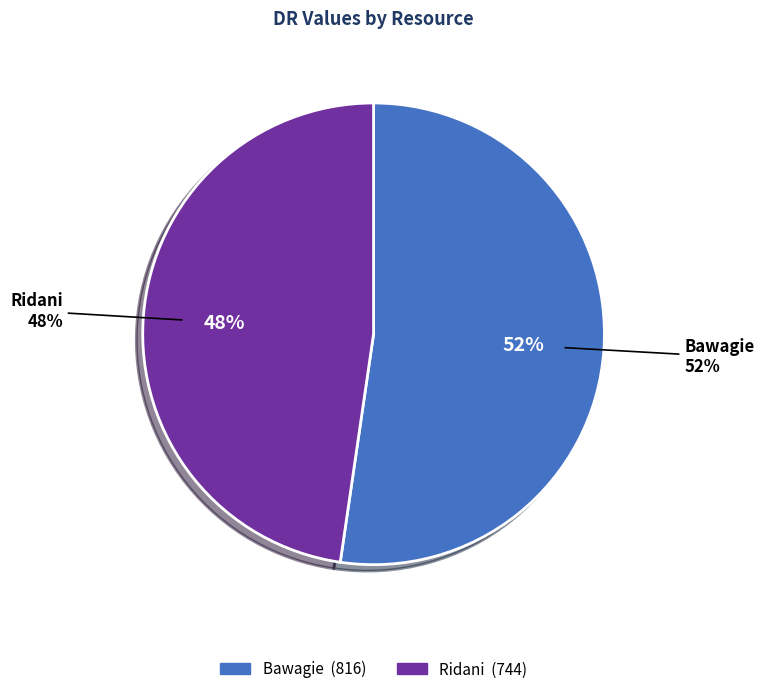

Is the sum of Ridani and Bawagie greater than half?

Yes